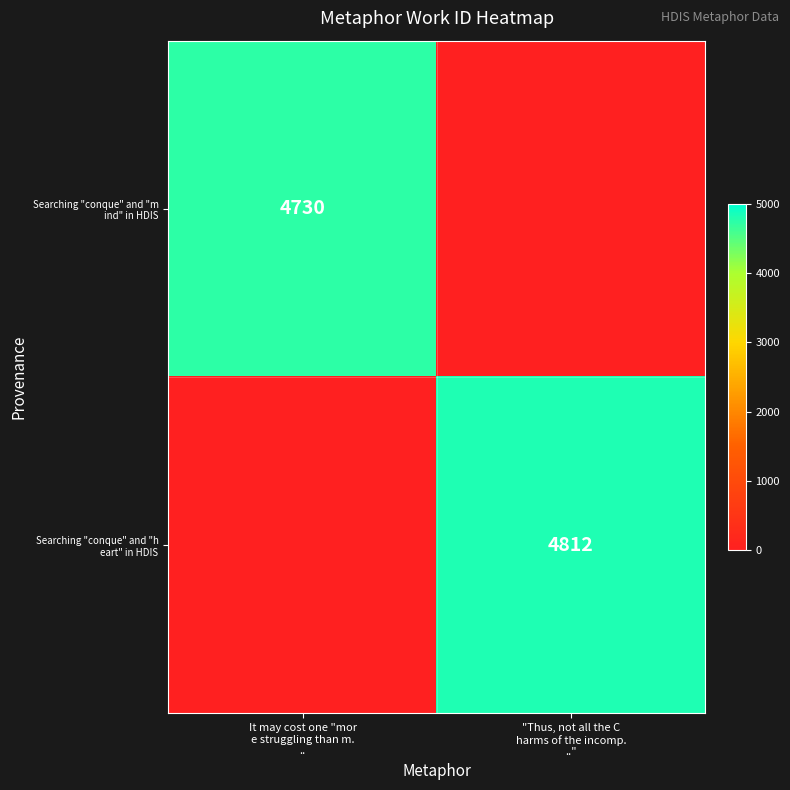

At which label is Searching "conque" and "m ind" in HDIS closest to 2365?

It may cost one "mor e struggling than m. ..